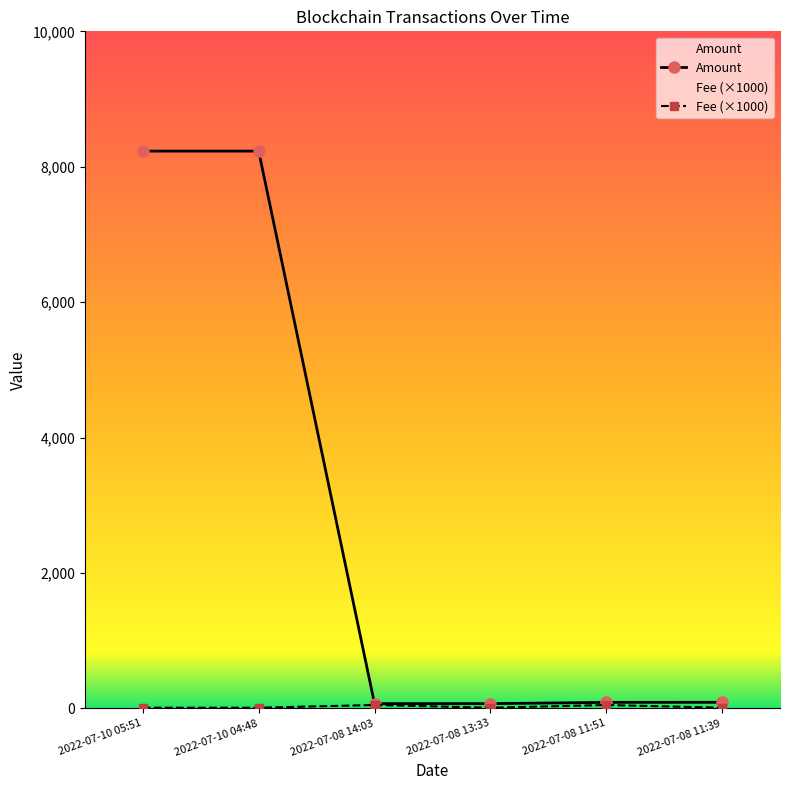

True or false: Fee and Amount intersect in this chart.

False